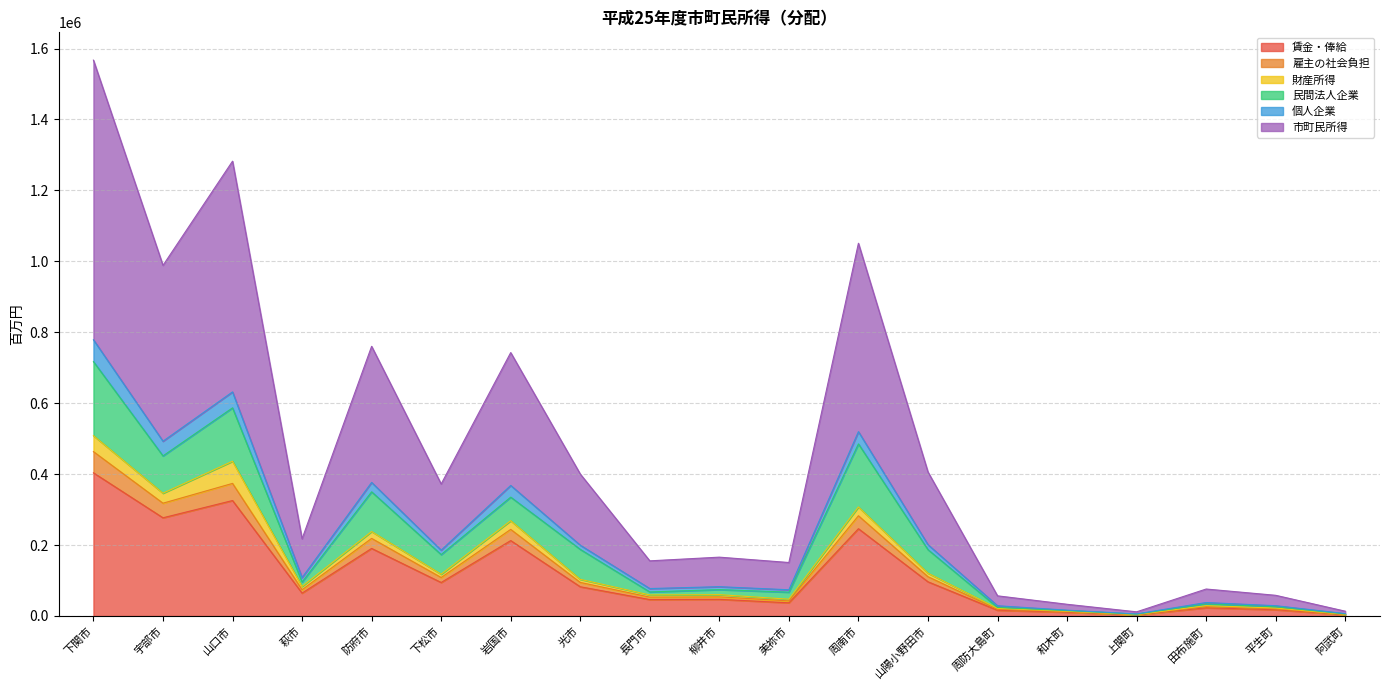

What is the smallest value displayed?

3151